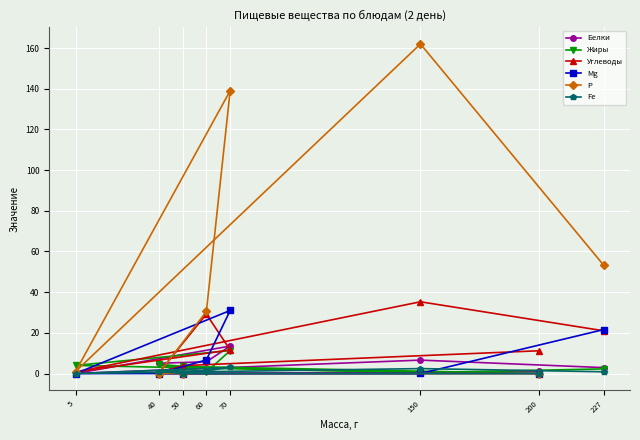

True or false: Fe has a value of 2.4 at 150.

True